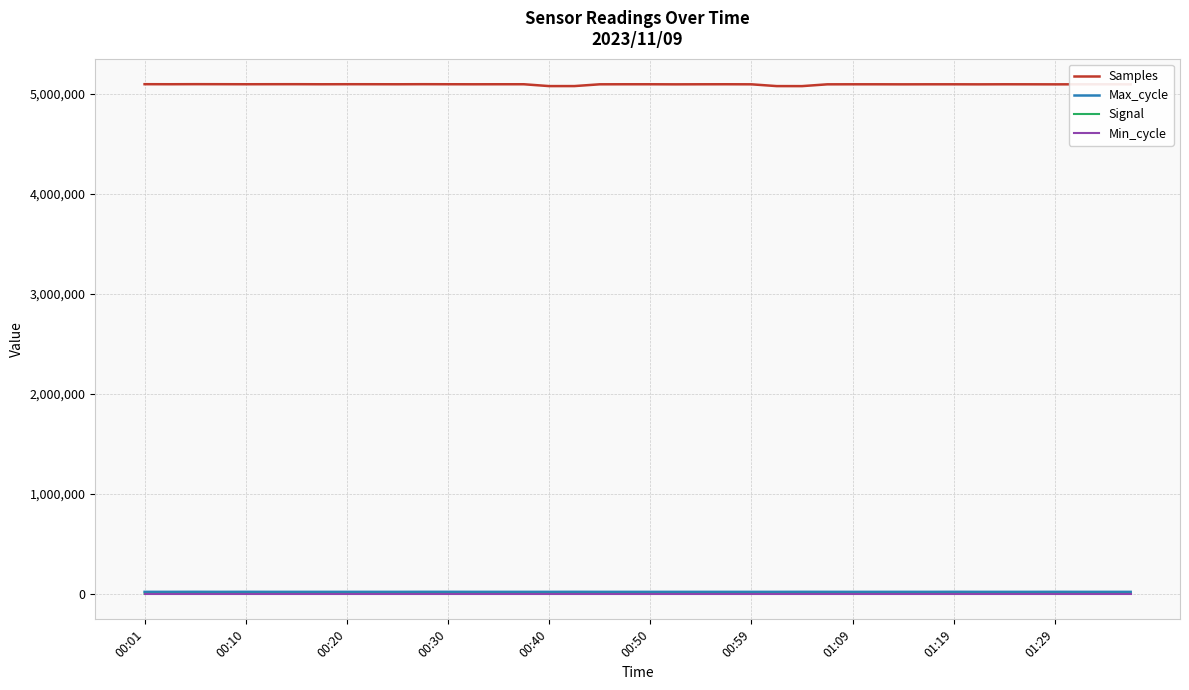

What is the difference between the second highest and second lowest values in the Samples series?

18998